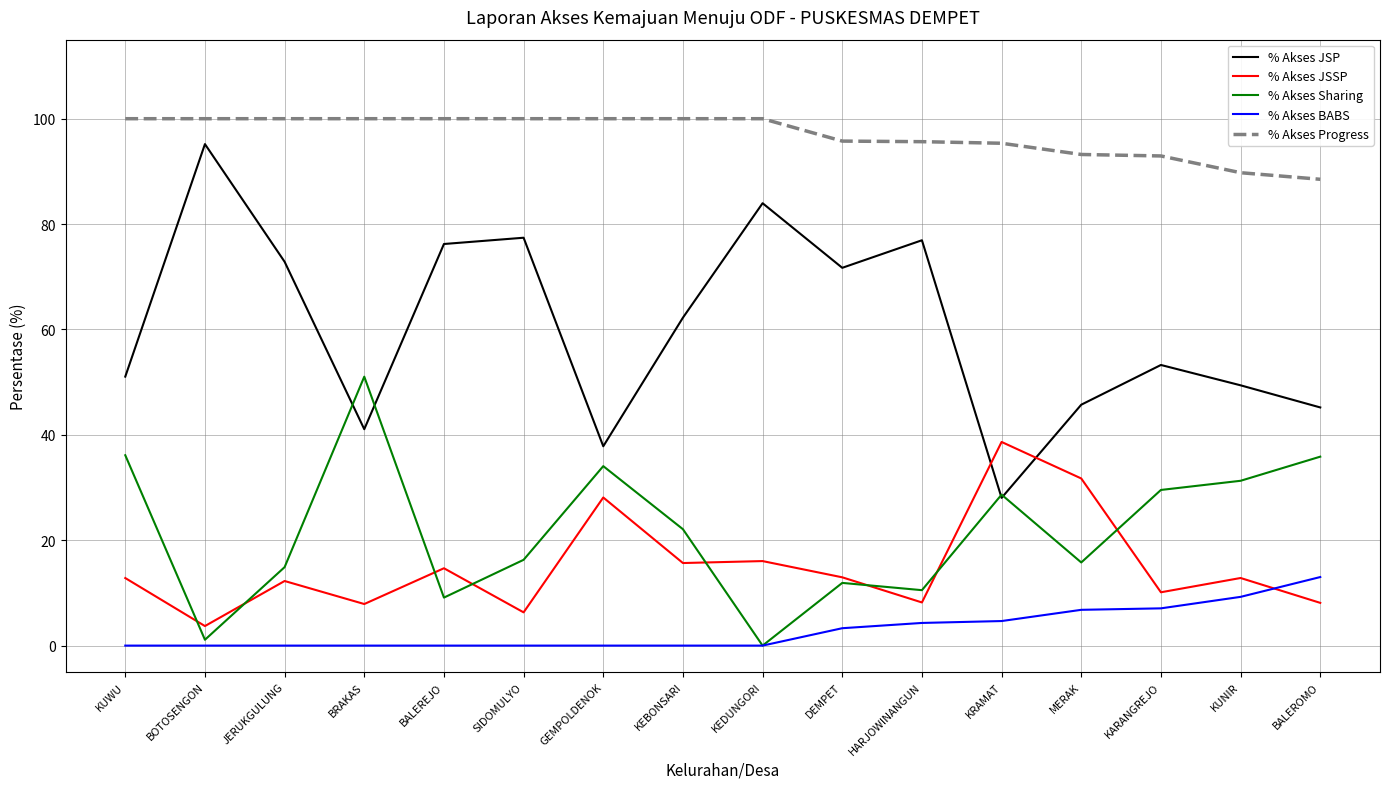

True or false: % Akses BABS and % Akses Progress intersect in this chart.

False